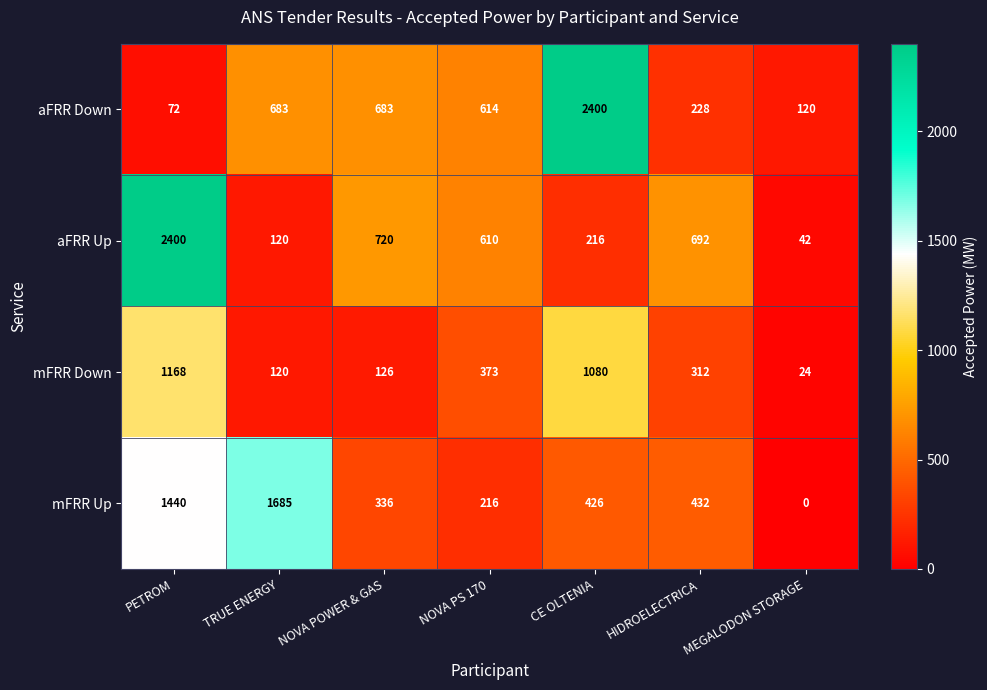

Between NOVA POWER & GAS and MEGALODON STORAGE, which series saw the biggest shift?

aFRR Up